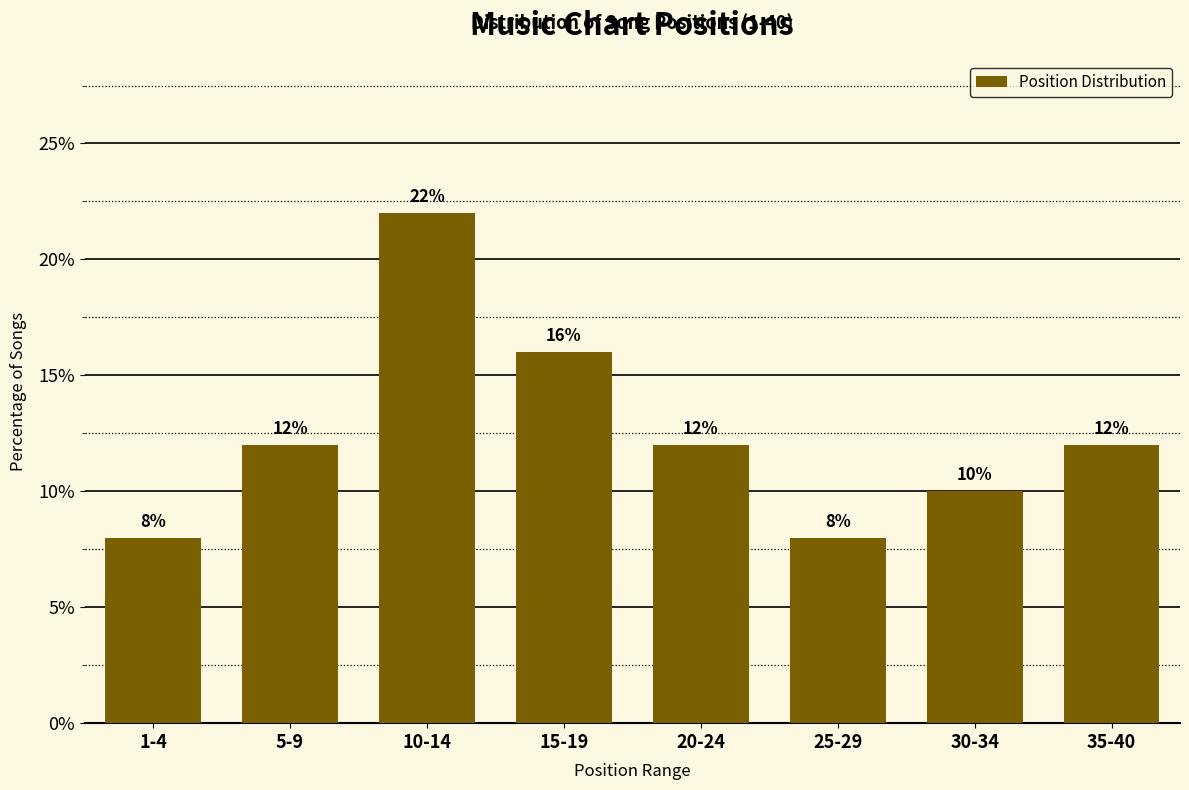

Reading right to left, transcribe all the data shown in this chart.

35-40=12	30-34=10	25-29=8	20-24=12	15-19=16	10-14=22	5-9=12	1-4=8